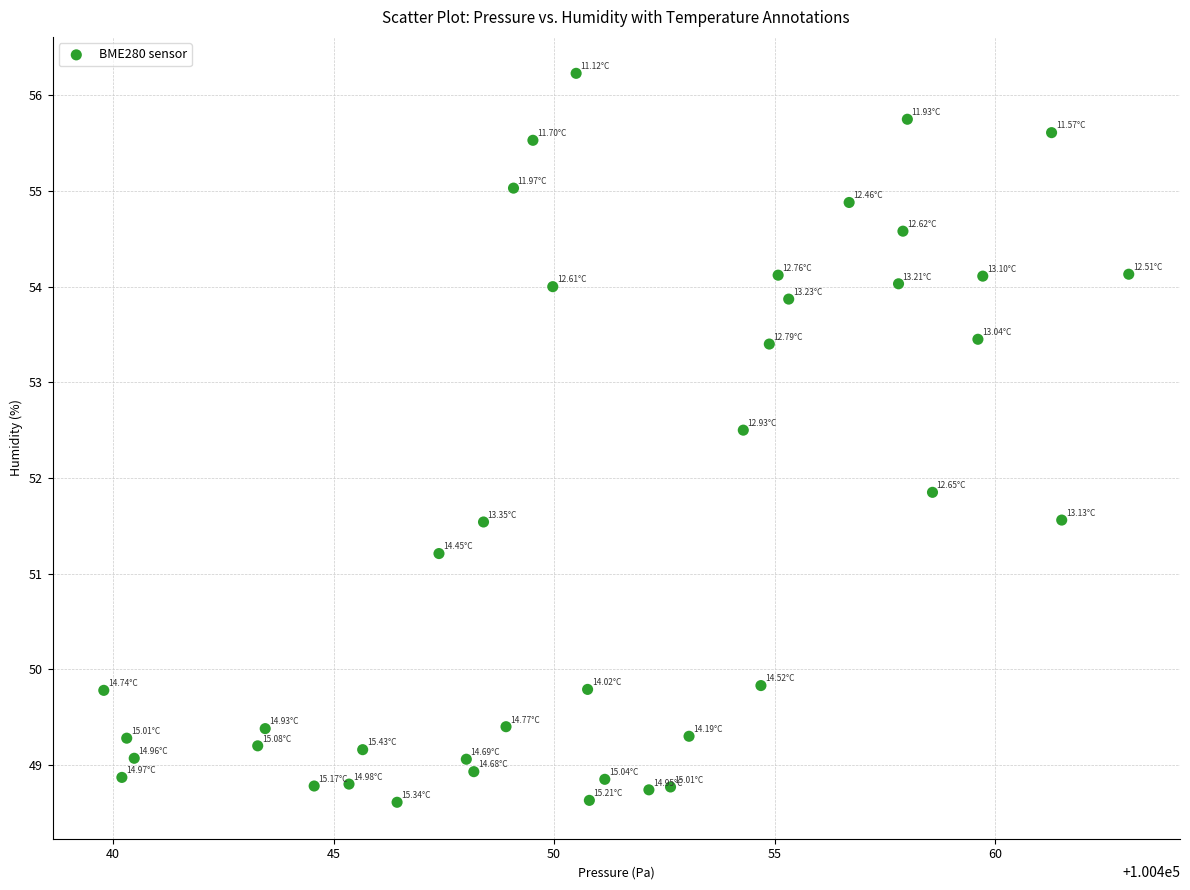

What is the range of Y values (max minus min)?

7.6